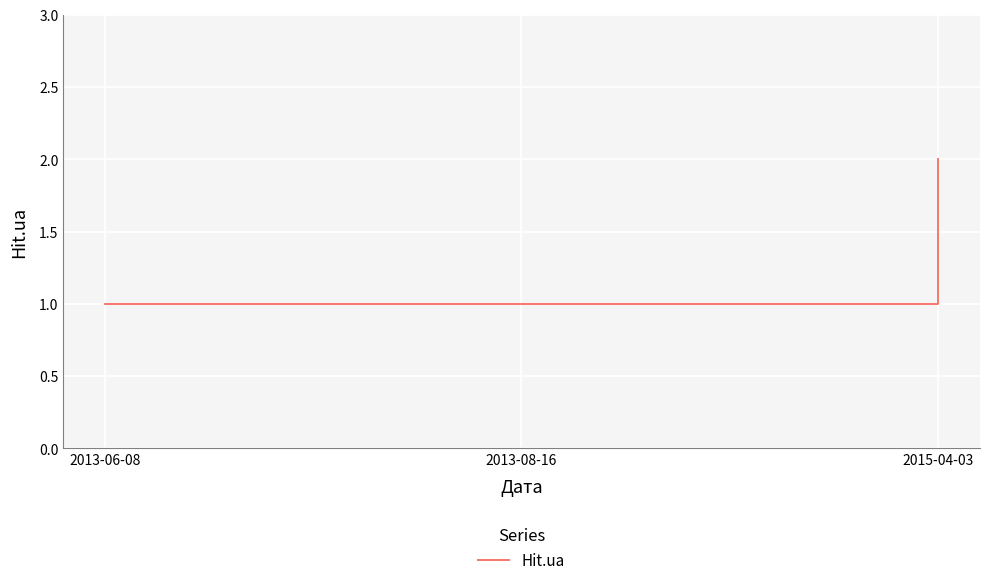

What is the difference between the values at 2013-08-16 and 2015-04-03?

1